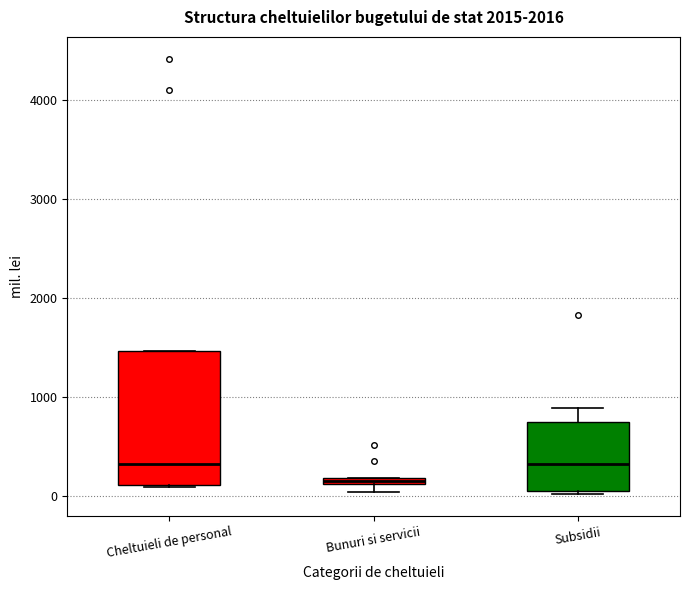

Which box is the tallest, from its lower edge to its upper edge?

Cheltuieli de personal